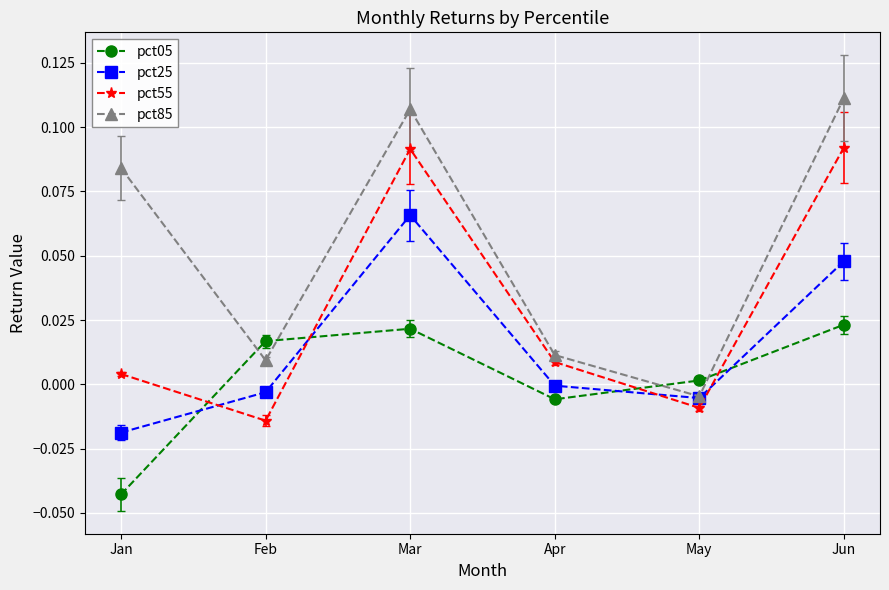

Between Feb and Jun, which series saw the biggest shift?

pct55